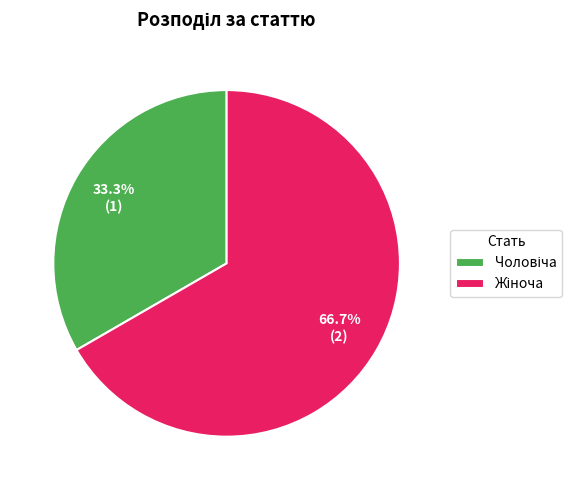

Which slice is the largest?

Жіноча